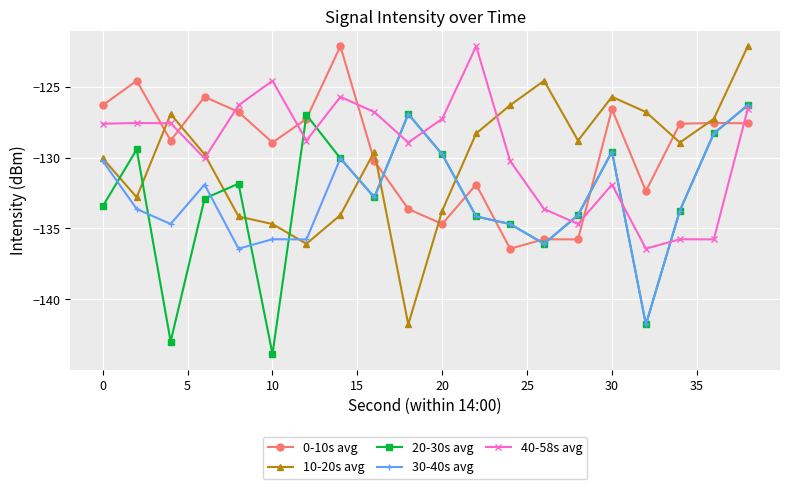

What is the minimum value for 10-20s avg?

-141.8